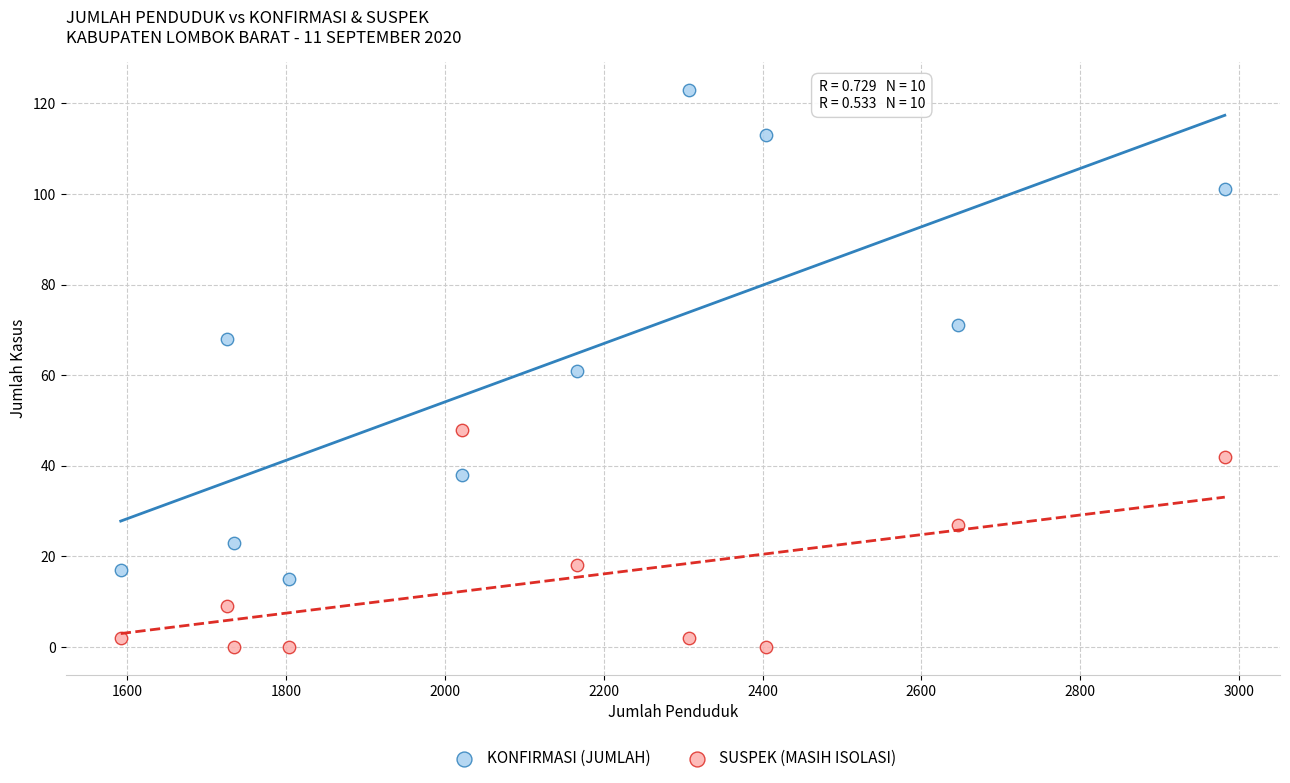

What are all the series names shown in the legend?

KONFIRMASI (JUMLAH), SUSPEK (MASIH ISOLASI)